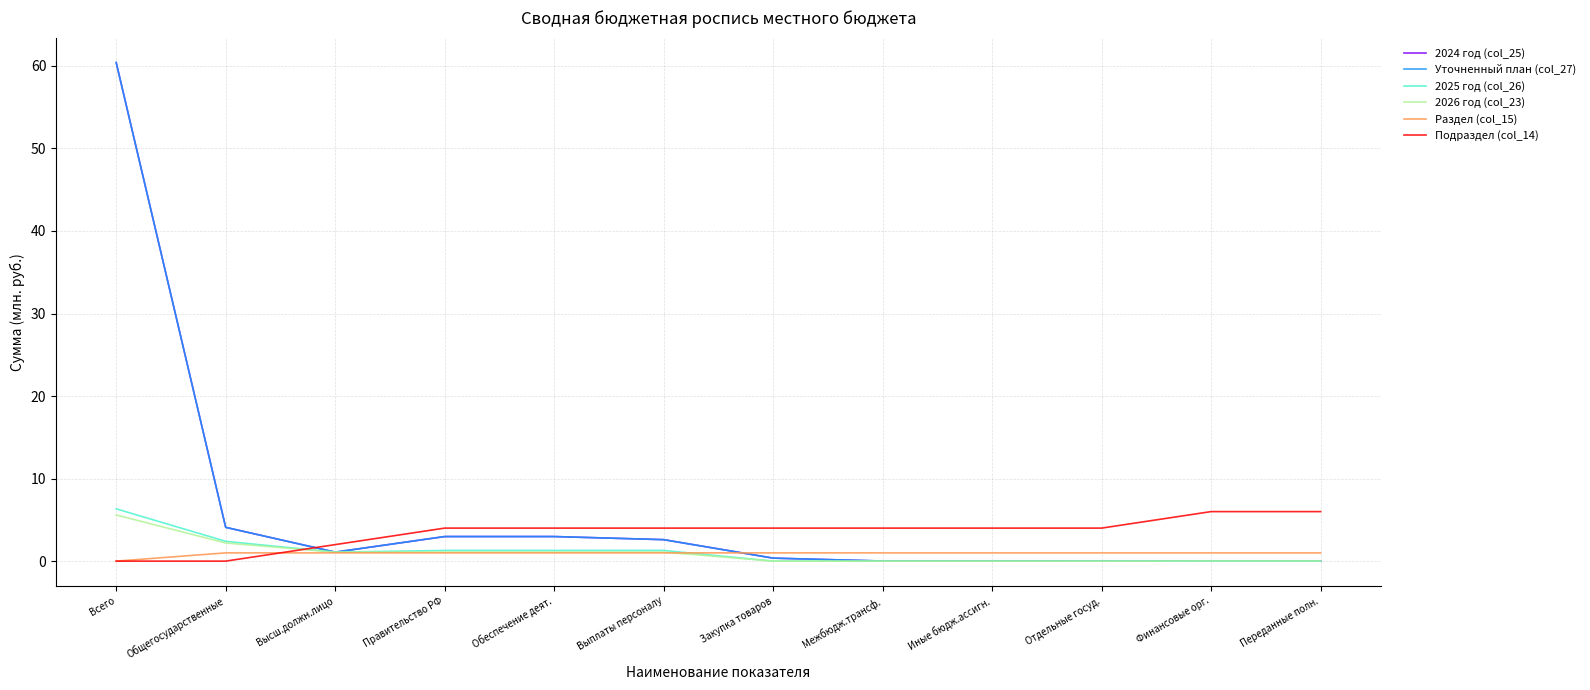

True or false: 2025 год (col_26) and Уточненный план (col_27) cross at least once.

False